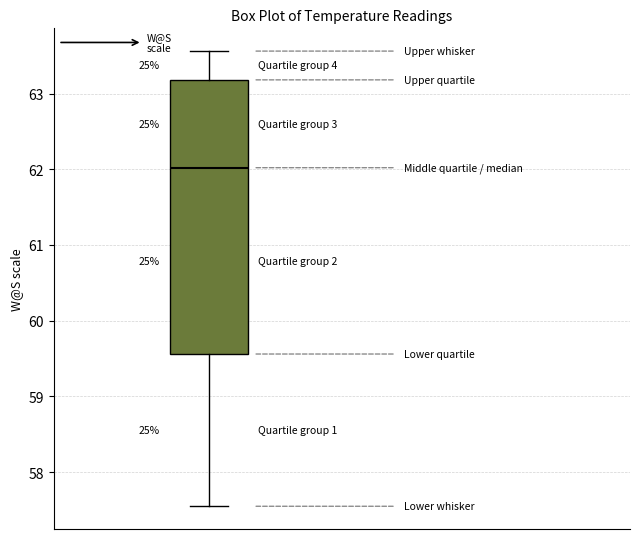

Where does the upper whisker of the box end on the y-axis? The values are not printed on the chart, so give them approximately, as read against the axis.

63.6